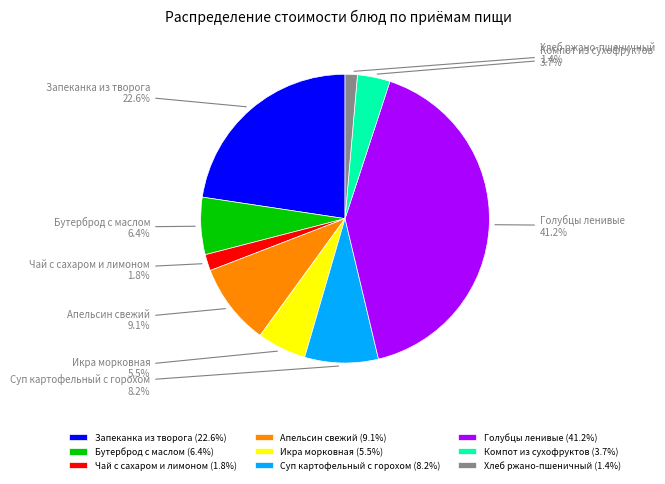

How much of the chart is everything except Хлеб ржано-пшеничный?

98.6%